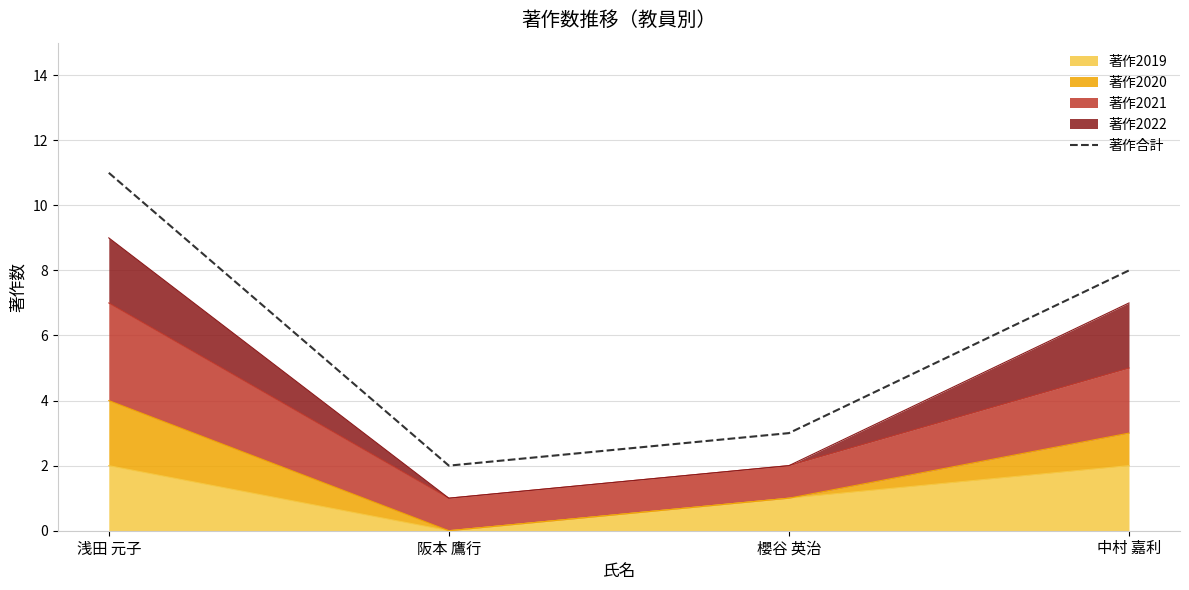

What is the value of the 2nd point from the left?

2